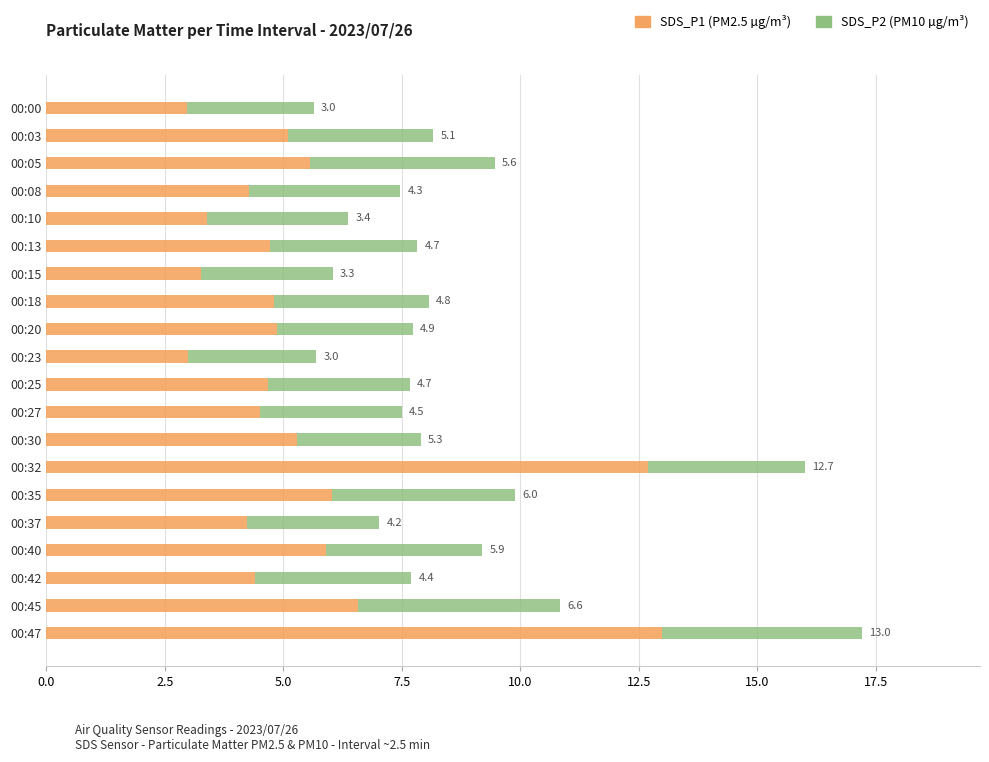

How many categories are shown in the chart?

20